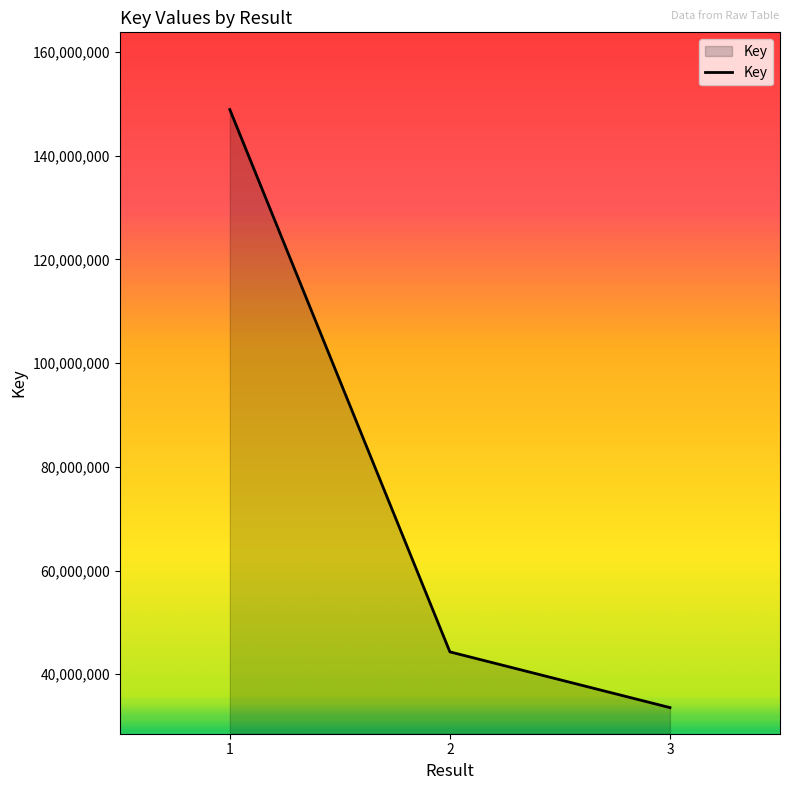

What is the change in value from 2 to 3?

-10749597